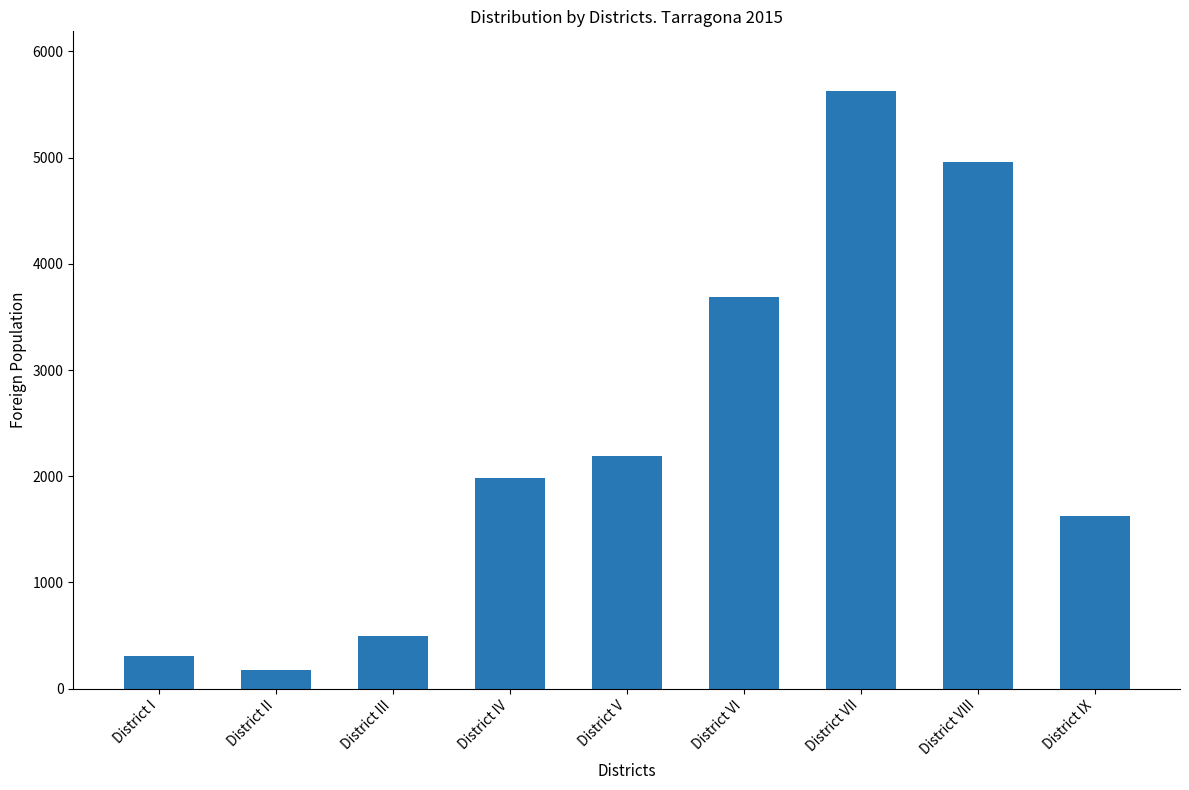

List the labels in order of value, smallest first.

District II, District I, District III, District IX, District IV, District V, District VI, District VIII, District VII